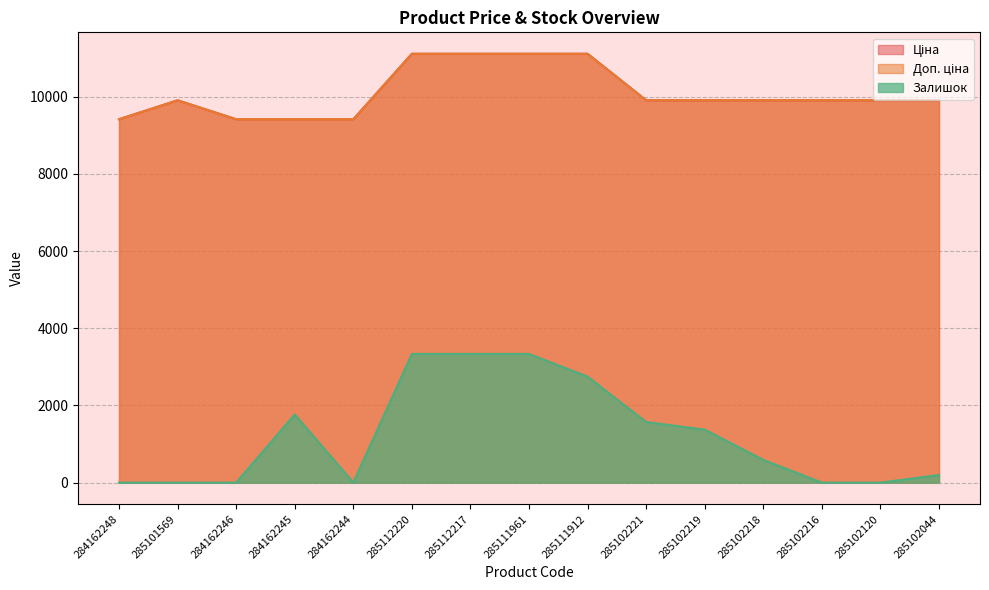

At which category does Залишок reach its first local valley?

284162244